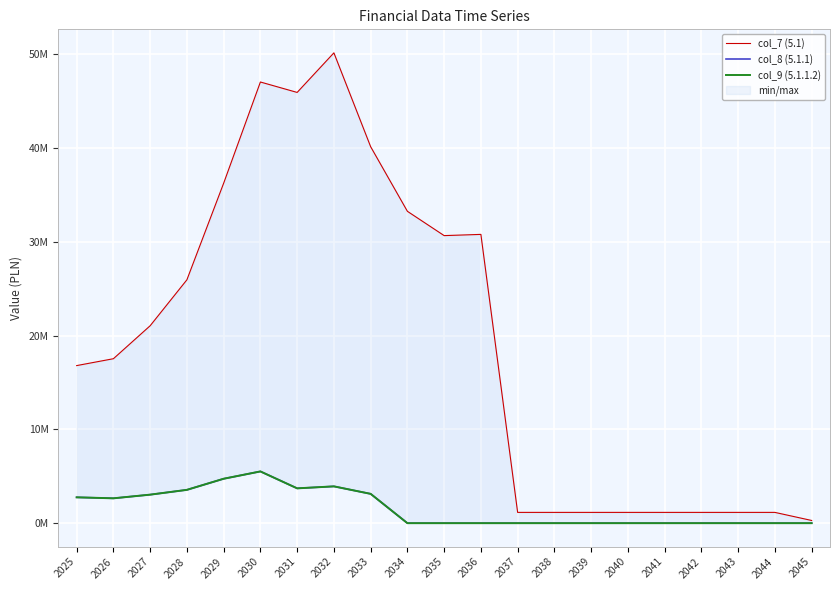

Which series has the widest spread of values?

col_7 (5.1)